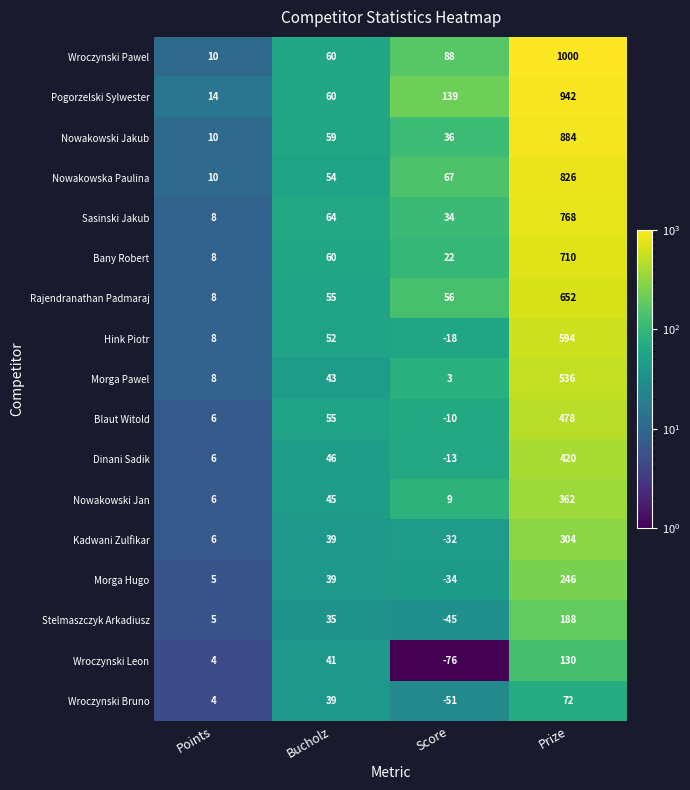

What is the difference between the highest and lowest values at Prize?

928